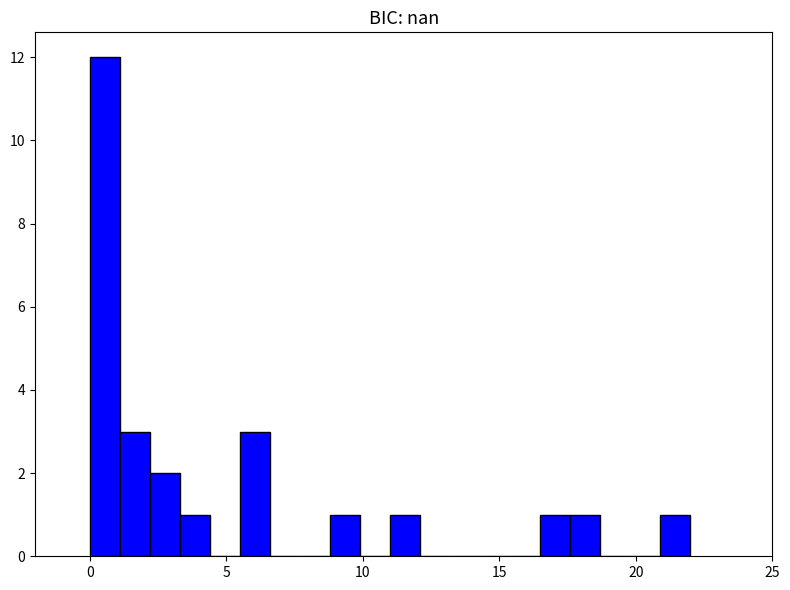

Around what value on the x-axis is the tallest bar? Give the approximate position of its centre, as read against the axis.

0.5